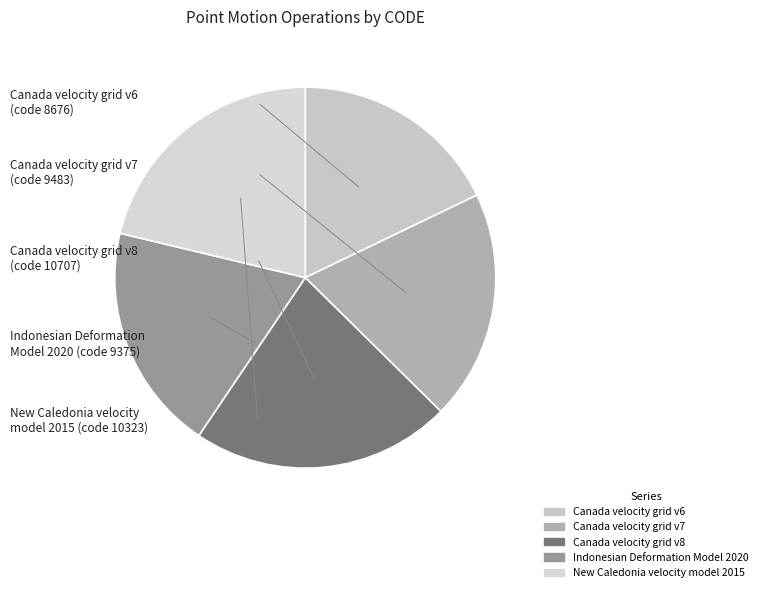

Does Canada velocity grid v7 account for over 50% of the chart?

No